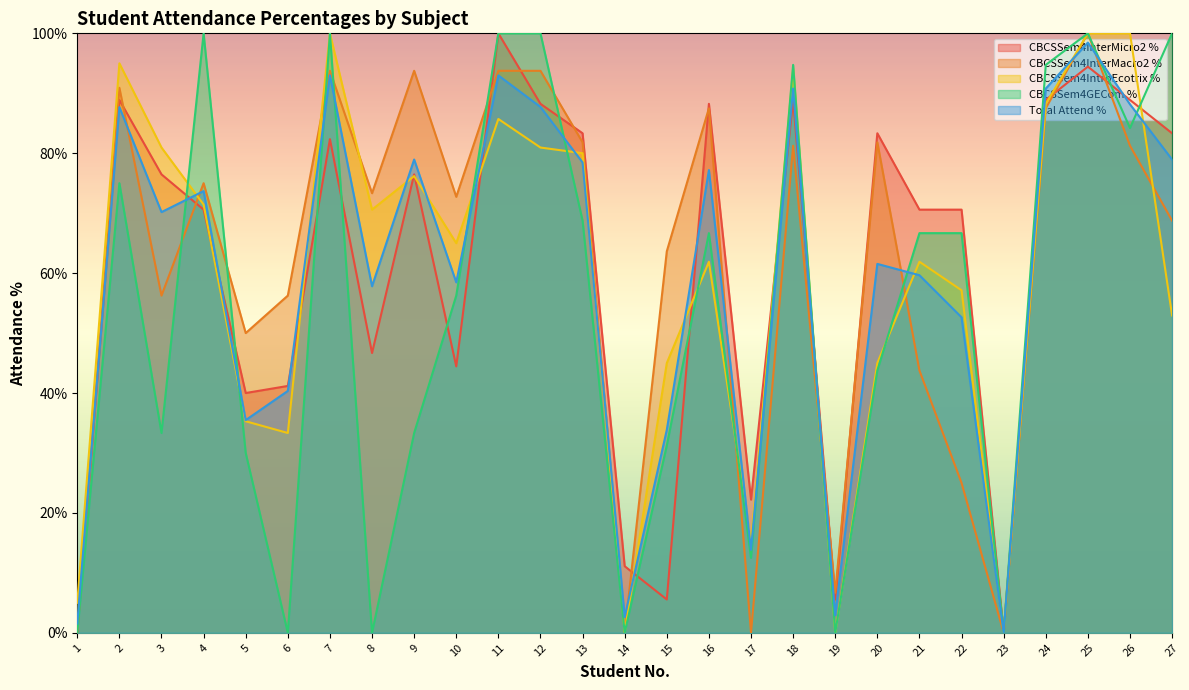

Reading left to right, list all the values displayed in this chart.

CBCSSem4InterMicro2 %: 1=0.0	2=88.9	3=76.5	4=70.6	5=40.0	6=41.2	7=82.3	8=46.7	9=76.5	10=44.4	11=100.0	12=88.2	13=83.3	14=11.1	15=5.6	16=88.2	17=22.2	18=88.9	19=5.6	20=83.3	21=70.6	22=70.6	23=0.0	24=88.9	25=94.4	26=88.9	27=83.3
CBCSSem4InterMacro2 %: 1=0.0	2=90.9	3=56.2	4=75.0	5=50.0	6=56.2	7=93.8	8=73.3	9=93.8	10=72.7	11=93.8	12=93.8	13=81.8	14=0.0	15=63.6	16=87.5	17=0.0	18=81.2	19=6.7	20=81.8	21=43.8	22=25.0	23=0.0	24=87.5	25=100.0	26=81.2	27=68.8
CBCSSem4IntroEcotrix %: 1=5.0	2=95.0	3=81.0	4=71.4	5=35.3	6=33.3	7=100.0	8=70.6	9=76.2	10=65.0	11=85.7	12=81.0	13=80.0	14=0.0	15=45.0	16=61.9	17=15.0	18=94.1	19=0.0	20=45.0	21=61.9	22=57.1	23=0.0	24=88.2	25=100.0	26=100.0	27=52.9
CBCSSem4GECom %: 1=0.0	2=75.0	3=33.3	4=100.0	5=30.0	6=0.0	7=100.0	8=0.0	9=33.3	10=56.2	11=100.0	12=100.0	13=68.8	14=0.0	15=31.2	16=66.7	17=12.5	18=94.7	19=0.0	20=43.8	21=66.7	22=66.7	23=0.0	24=94.7	25=100.0	26=84.2	27=100.0
Total Attend %: 1=1.5	2=87.7	3=70.2	4=73.7	5=35.5	6=40.4	7=93.0	8=57.8	9=79.0	10=58.5	11=93.0	12=87.7	13=78.5	14=2.6	15=33.9	16=77.2	17=13.8	18=90.8	19=2.9	20=61.5	21=59.6	22=52.6	23=0.0	24=90.8	25=98.5	26=88.2	27=79.0